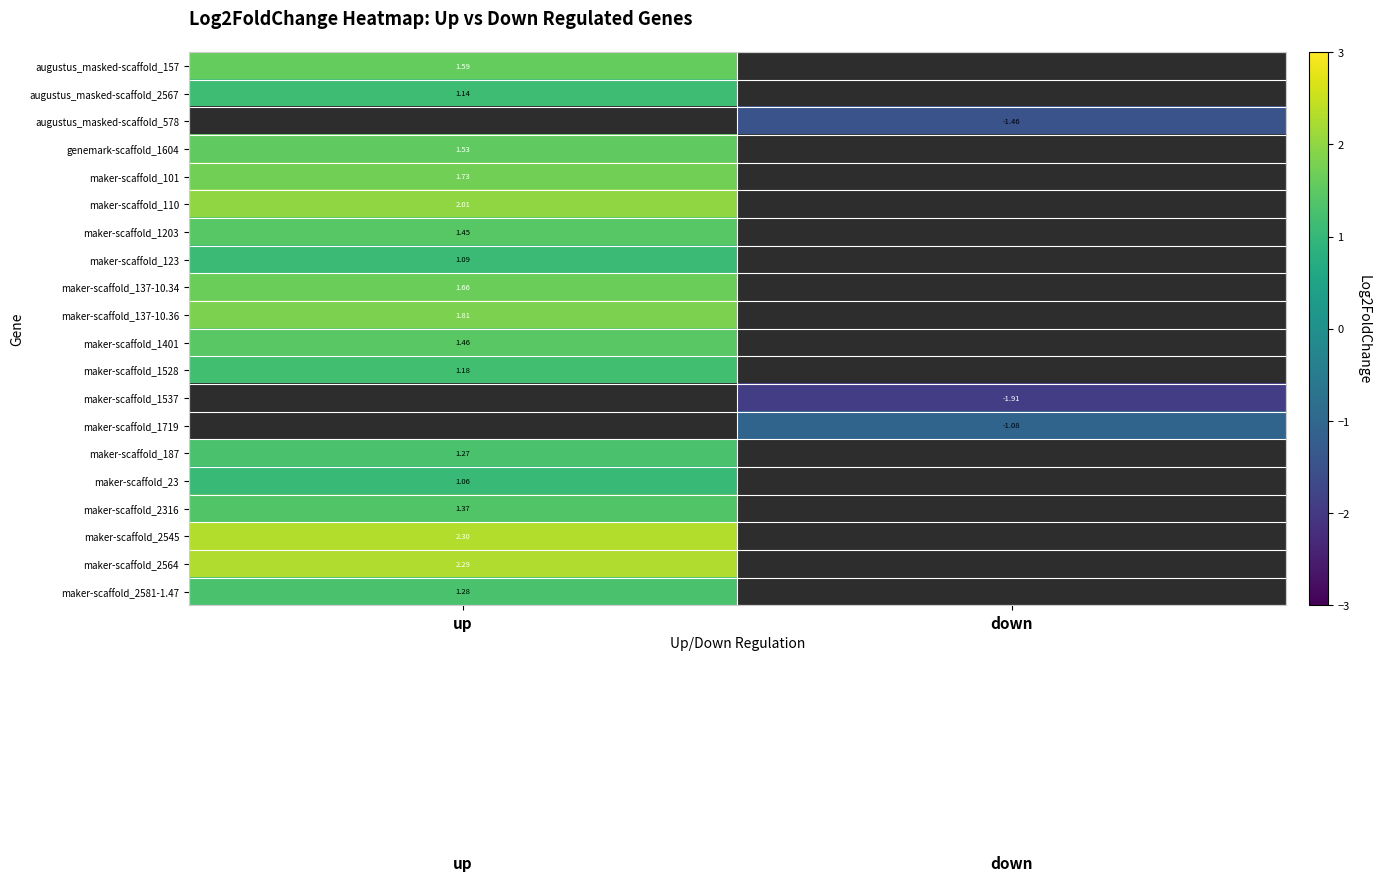

Which series has the largest total across all categories?

maker-scaffold_2545